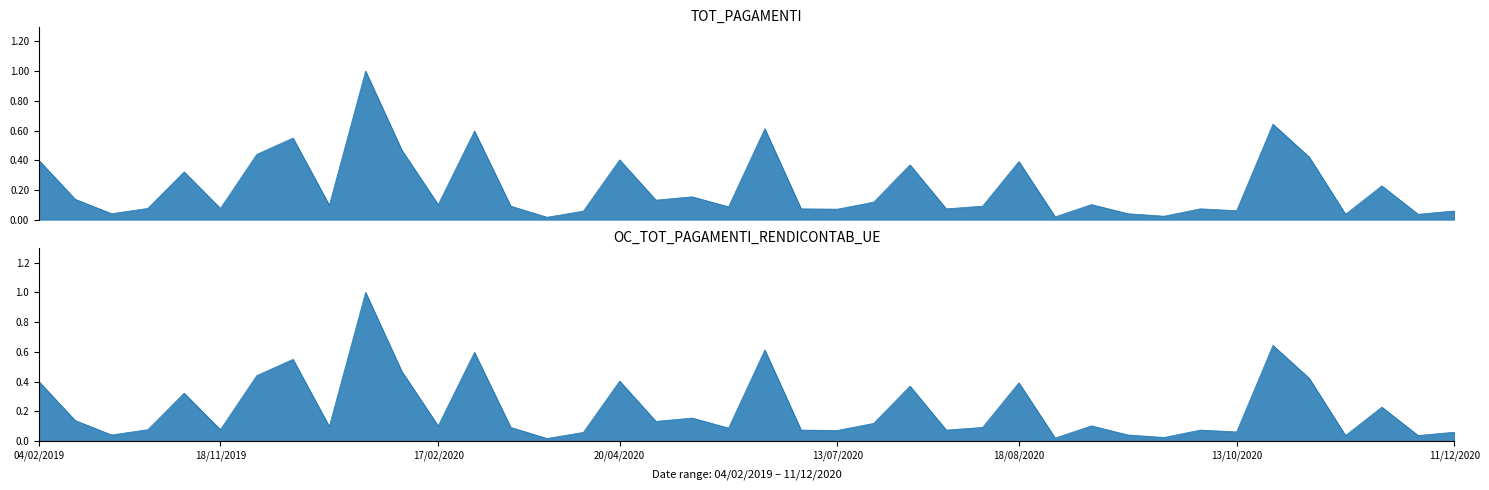

In OC_TOT_PAGAMENTI_RENDICONTAB_UE, how many points are higher than both neighbors (excluding endpoints)?

13